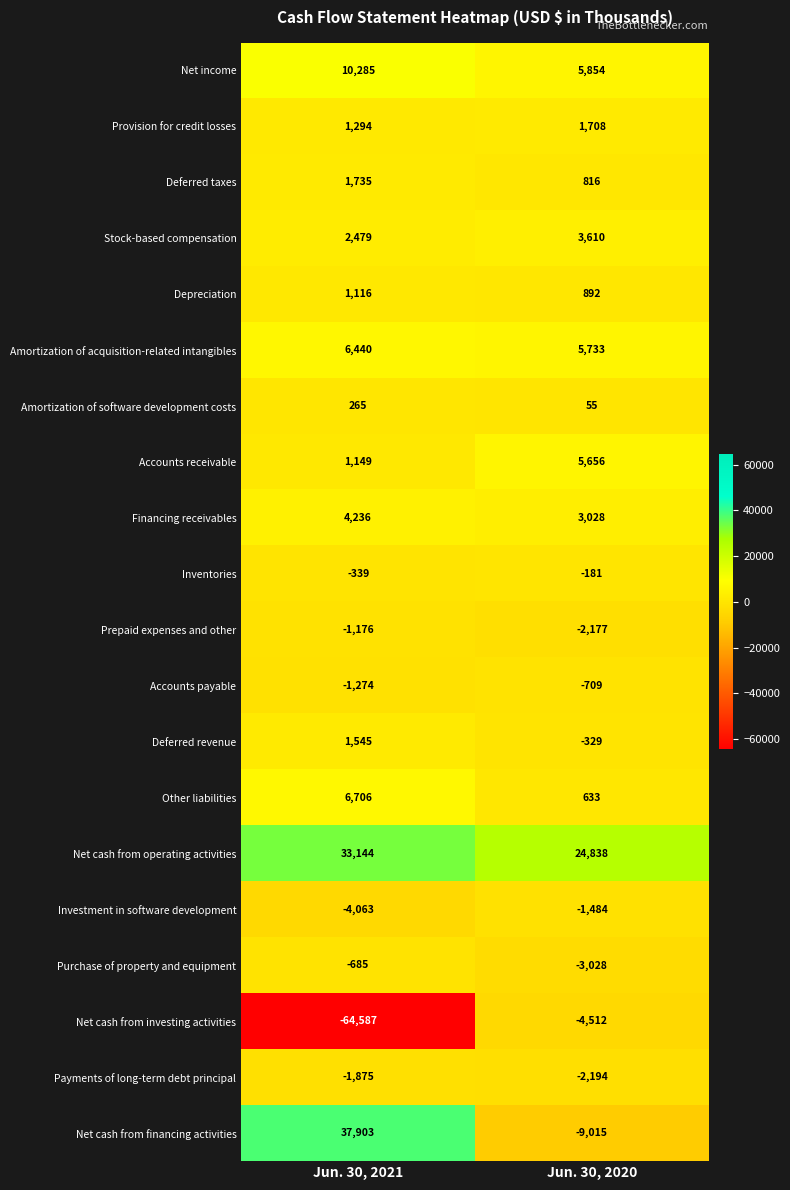

What is the spread (max minus min) of values at Jun. 30, 2021?

102490